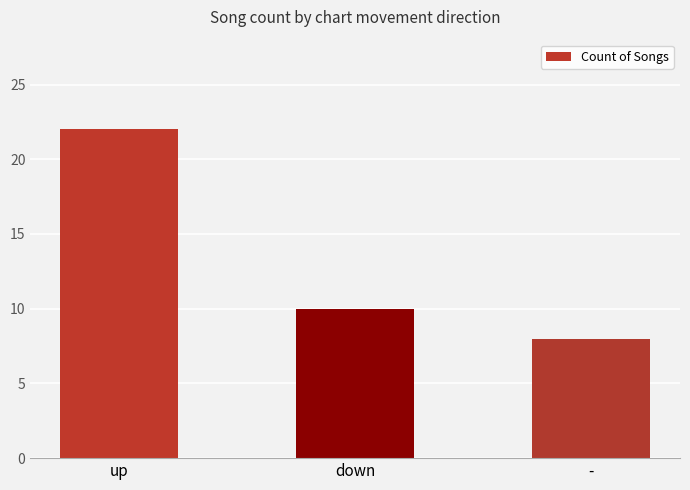

At which label does the data first exceed 10?

up